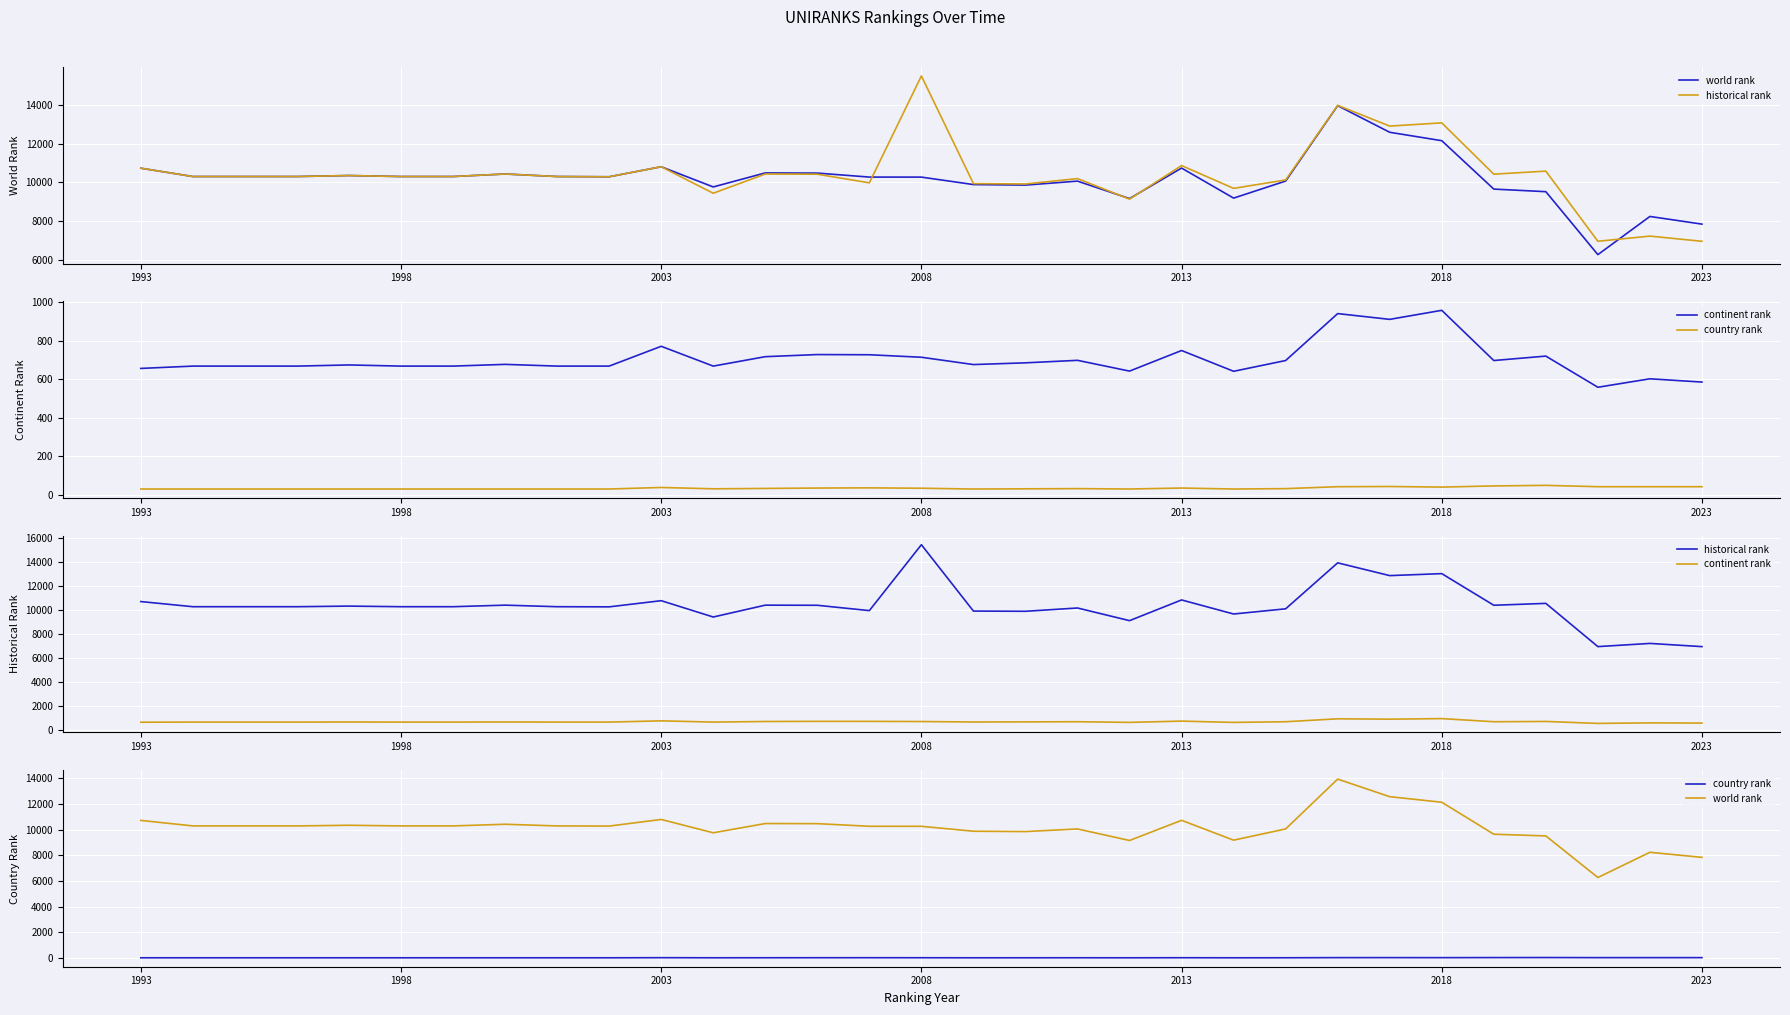

Reading right to left, what are all the values shown in this chart?

world rank: 7852	8247	6283	9522	9655	12145	12578	13948	10068	9191	10737	9167	10064	9861	9888	10271	10273	10478	10487	9766	10804	10289	10301	10431	10301	10301	10352	10301	10301	10301	10730
historical rank: 6969	7236	6970	10579	10423	13062	12897	13963	10125	9692	10866	9137	10194	9919	9937	15477	9976	10420	10431	9441	10804	10289	10301	10431	10301	10301	10352	10301	10301	10301	10730
continent rank: 586	603	559	721	698	959	912	942	698	642	750	643	699	686	677	715	728	729	718	669	772	669	669	678	669	669	675	669	669	669	657
country rank: 42	42	42	49	46	40	43	42	32	30	35	30	32	31	30	34	36	35	33	31	38	30	30	30	30	30	30	30	30	30	30